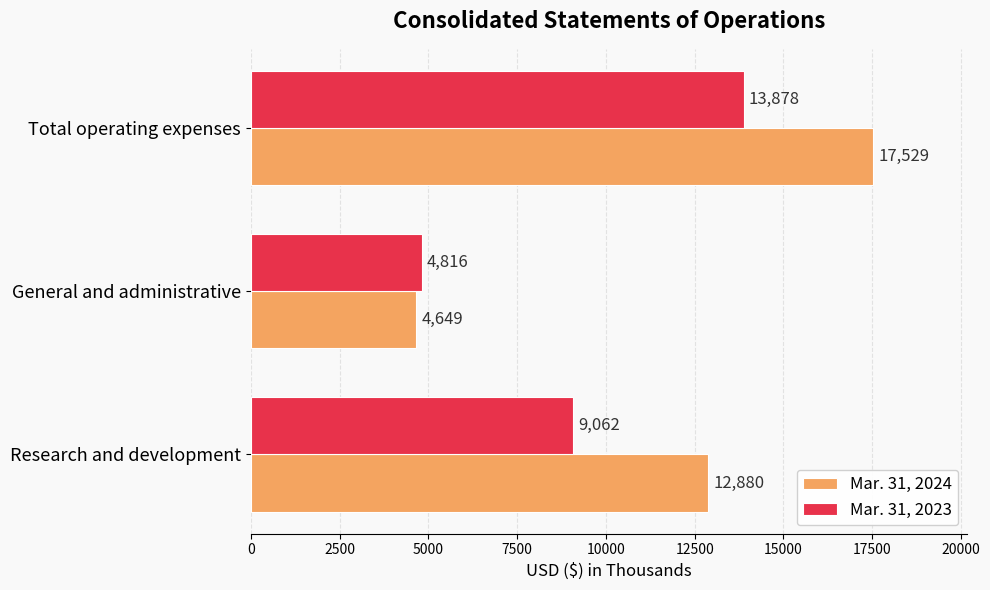

How many Mar. 31, 2024 values are between 4649 and 17529?

3